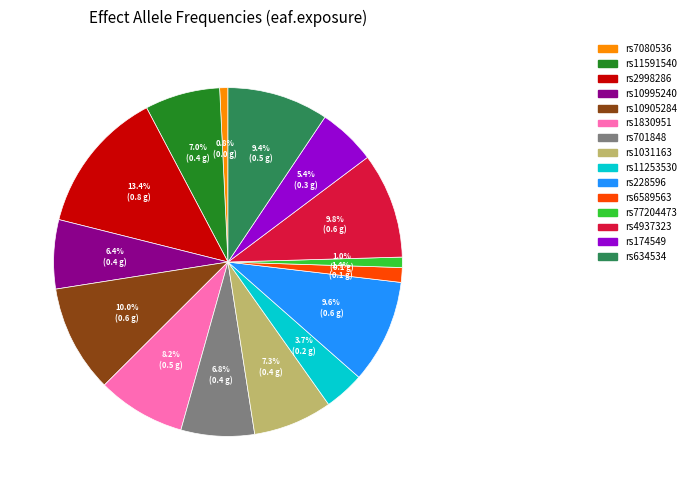

Do rs11253530 and rs1830951 together represent more than half of the pie?

No